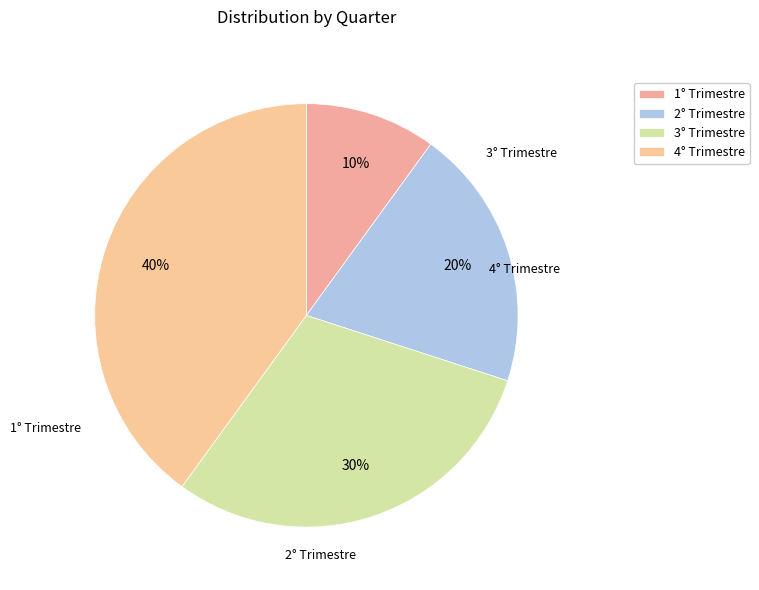

Do 1° Trimestre and 2° Trimestre together represent more than half of the pie?

No